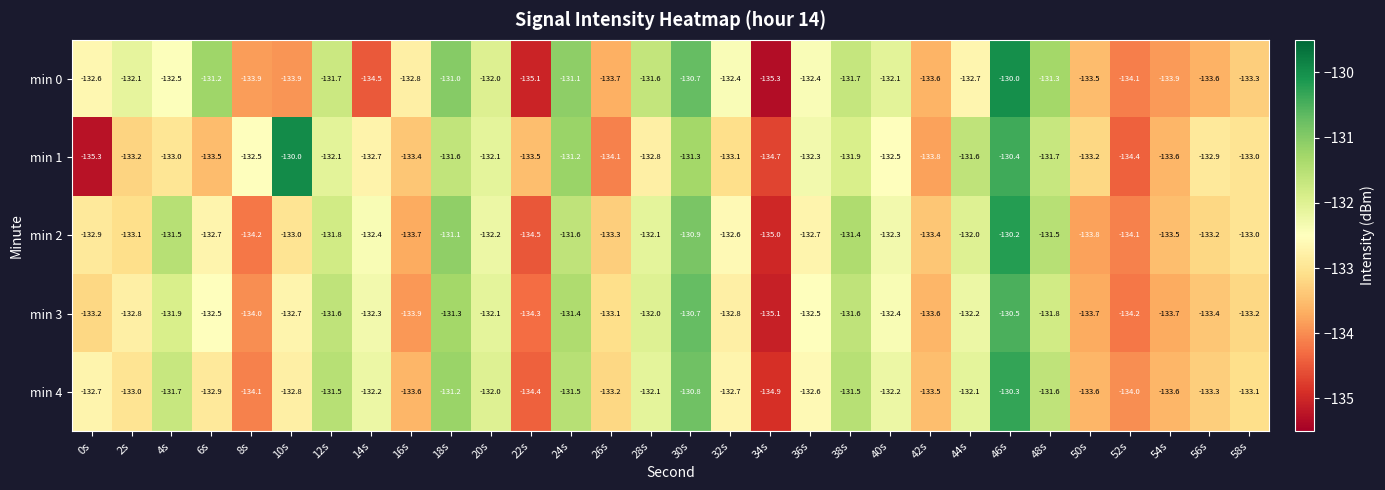

Count the number of categories in the chart.

30